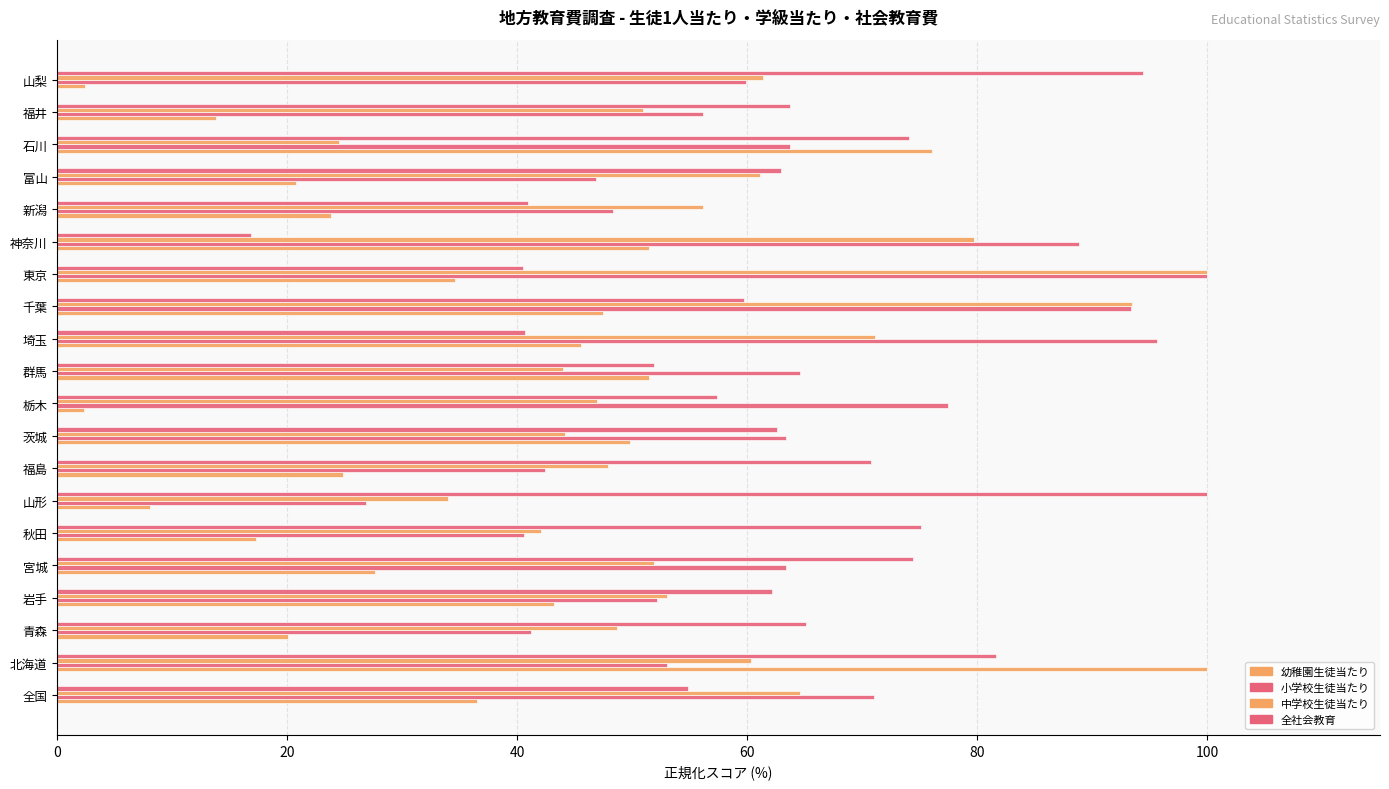

How many data points in 中学校生徒当たり are above 53?

10